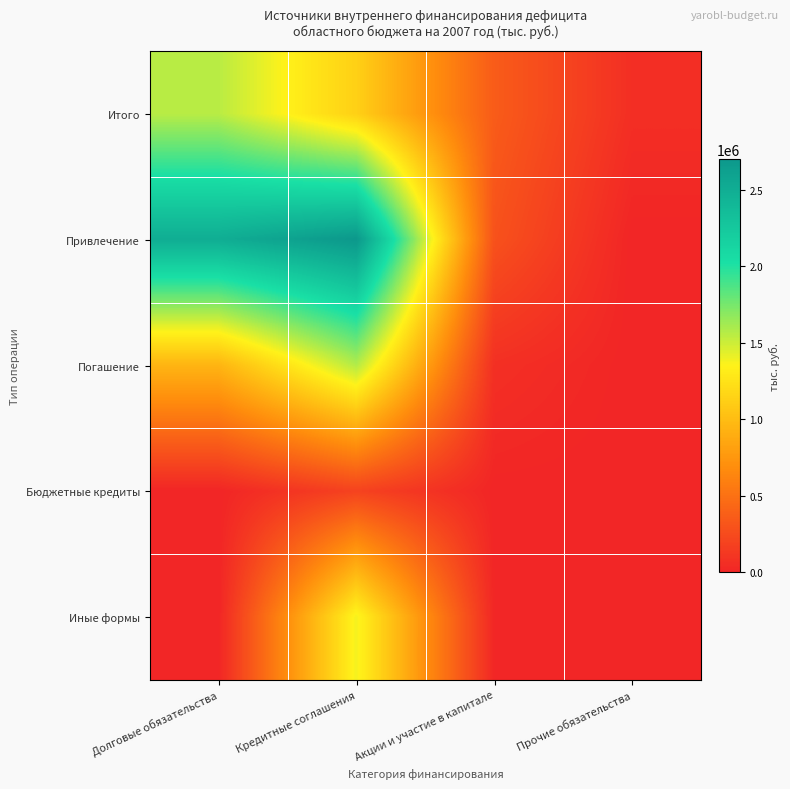

Which has a higher value, Кредитные соглашения or Акции и участие в капитале?

Кредитные соглашения